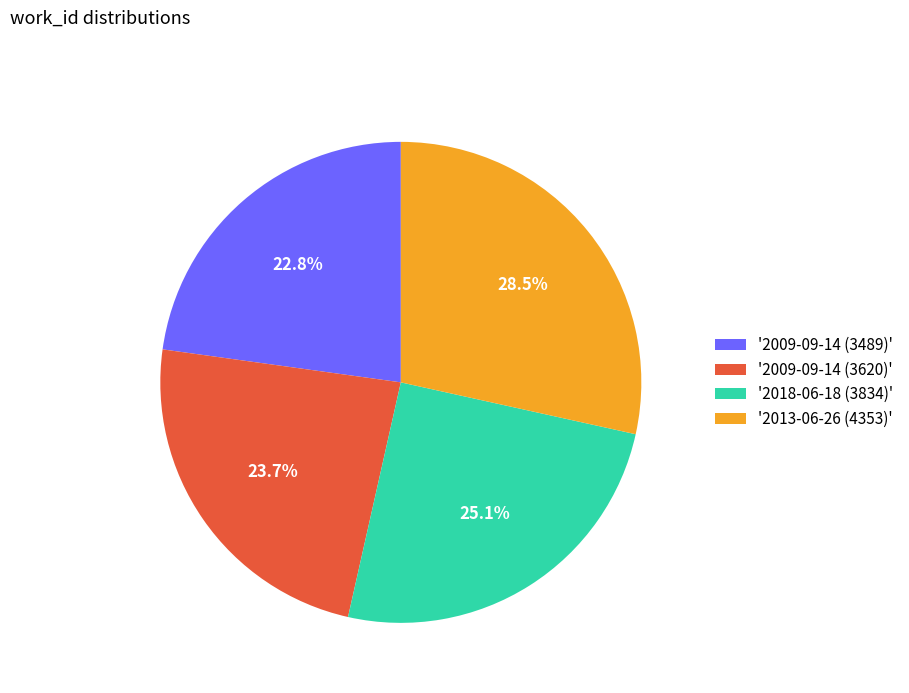

Rank the categories by value from lowest to highest.

'2009-09-14 (3489)', '2009-09-14 (3620)', '2018-06-18 (3834)', '2013-06-26 (4353)'